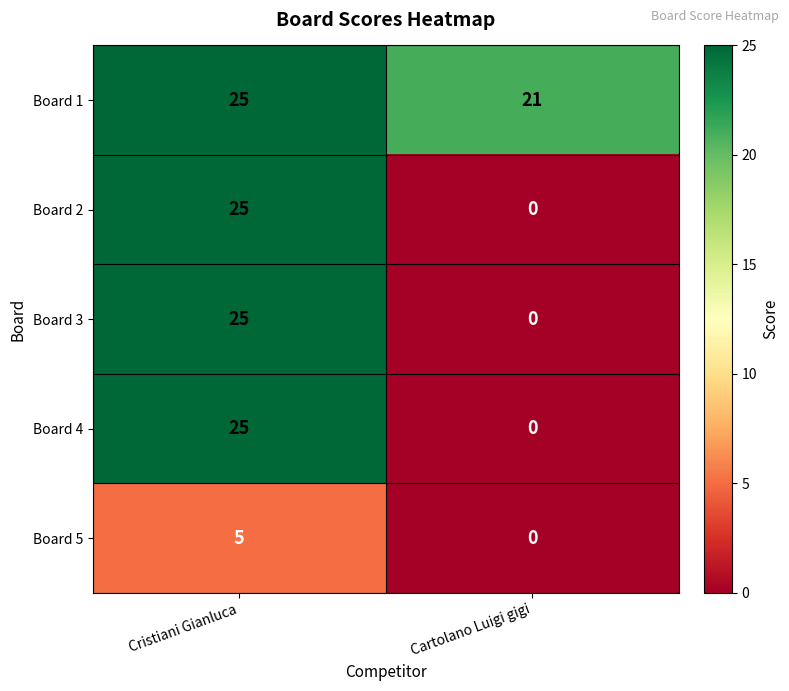

At which label is Board 4 closest to 12?

Cartolano Luigi gigi